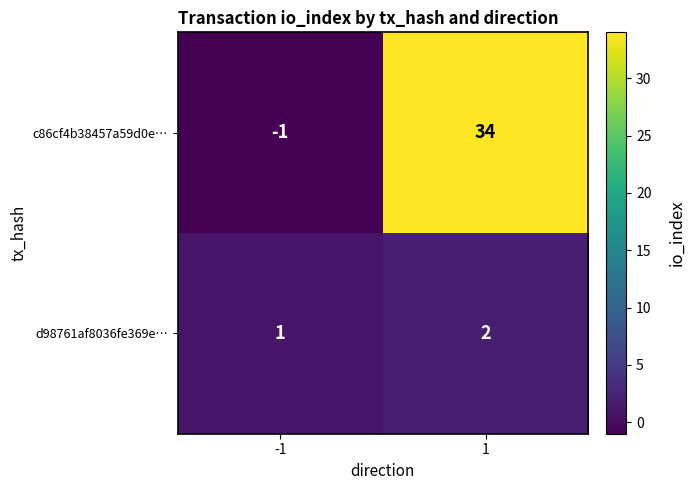

Which series has the widest spread of values?

c86cf4b38457a59d0e…